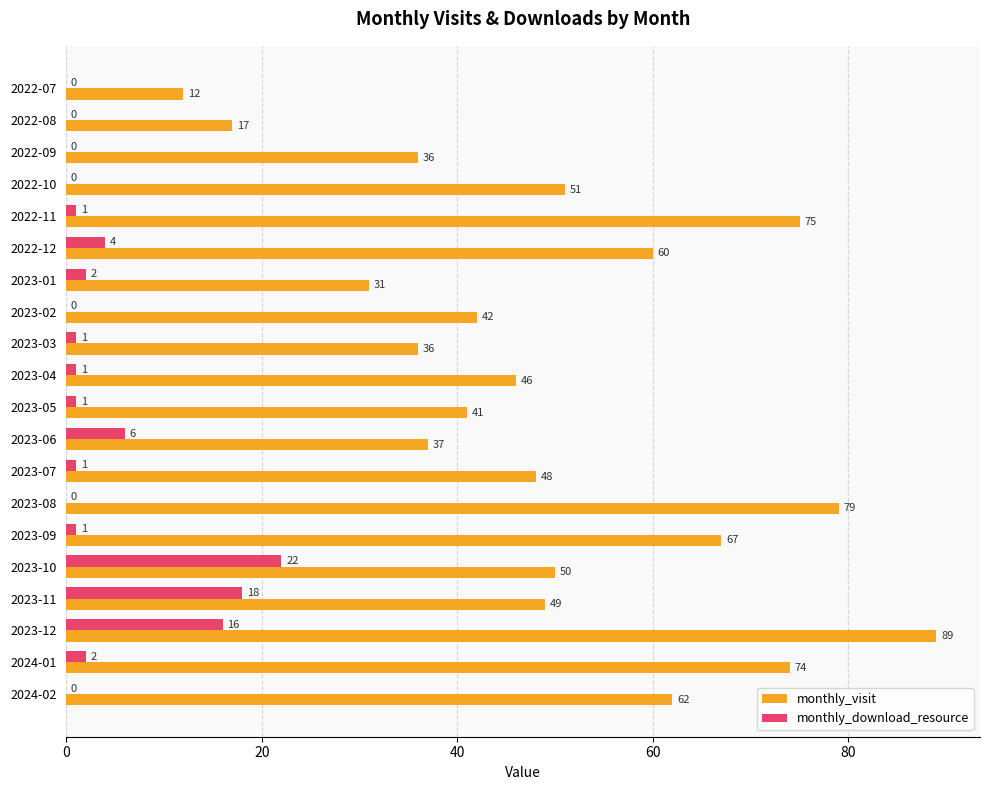

Which series has the largest total across all categories?

monthly_visit